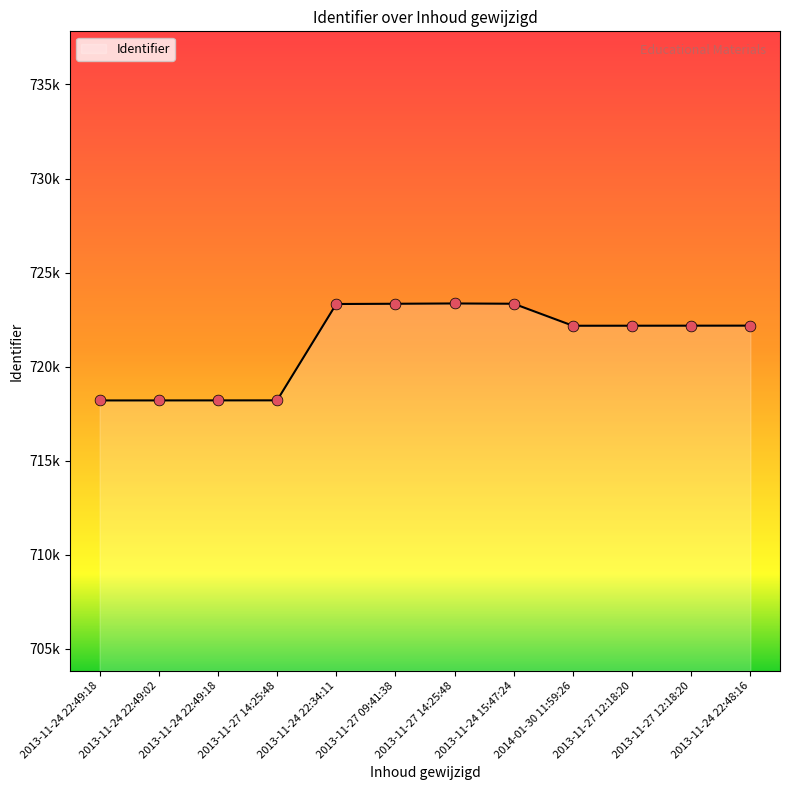

What is the ratio of the value at 2013-11-27 09:41:38 to the value at 2013-11-27 12:18:20?

1.0